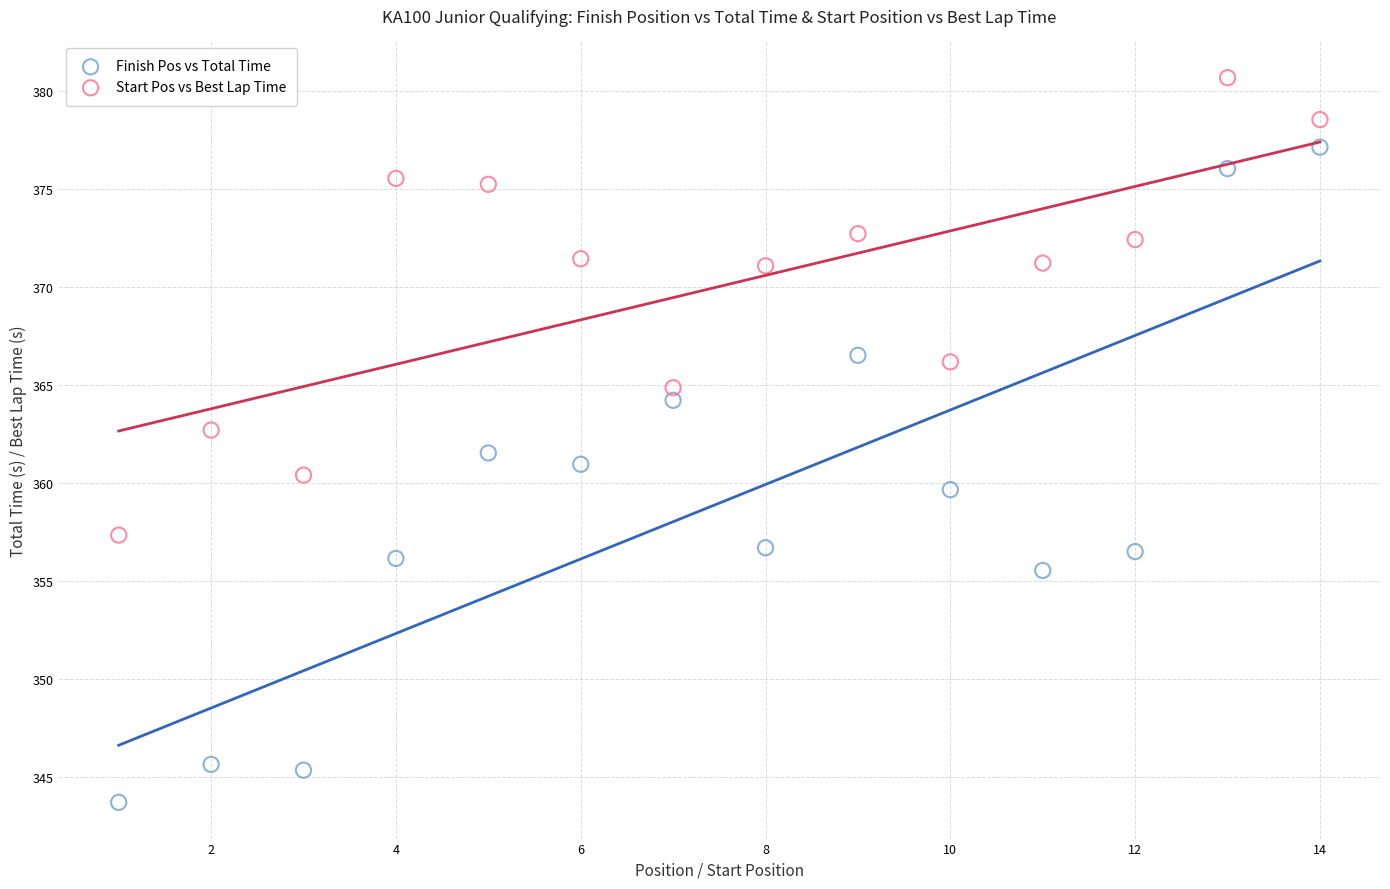

Which series contains the lowest Y value?

Finish Pos vs Total Time